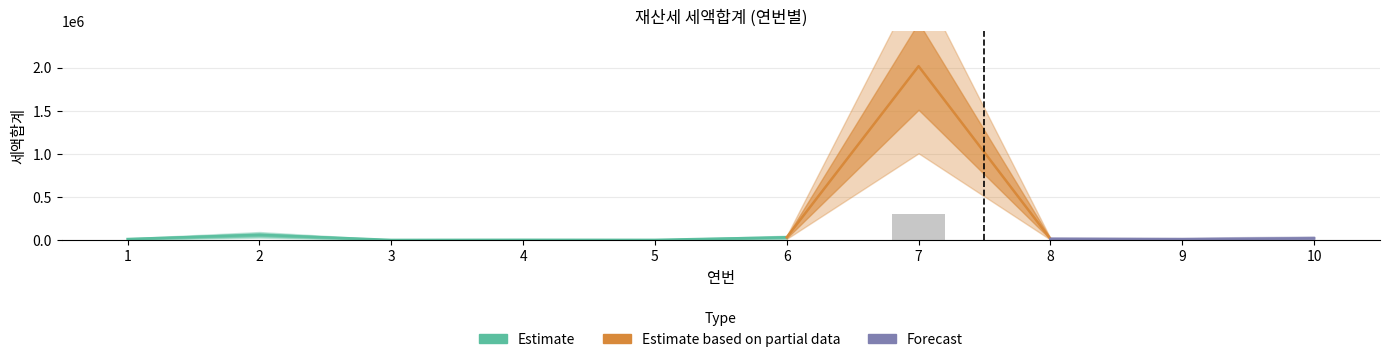

What is the minimum value shown in the chart?

916.5